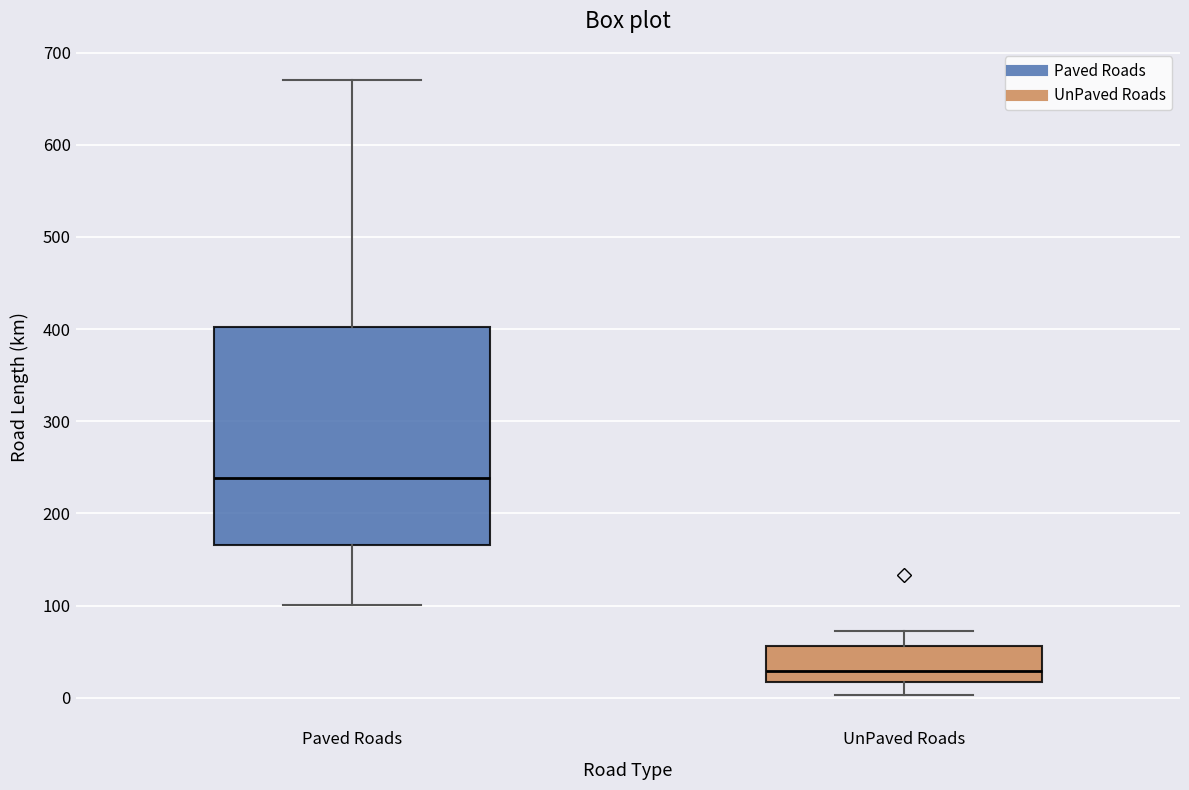

Where is the upper edge of the box for Paved Roads on the y-axis? The values are not printed on the chart, so give them approximately, as read against the axis.

400